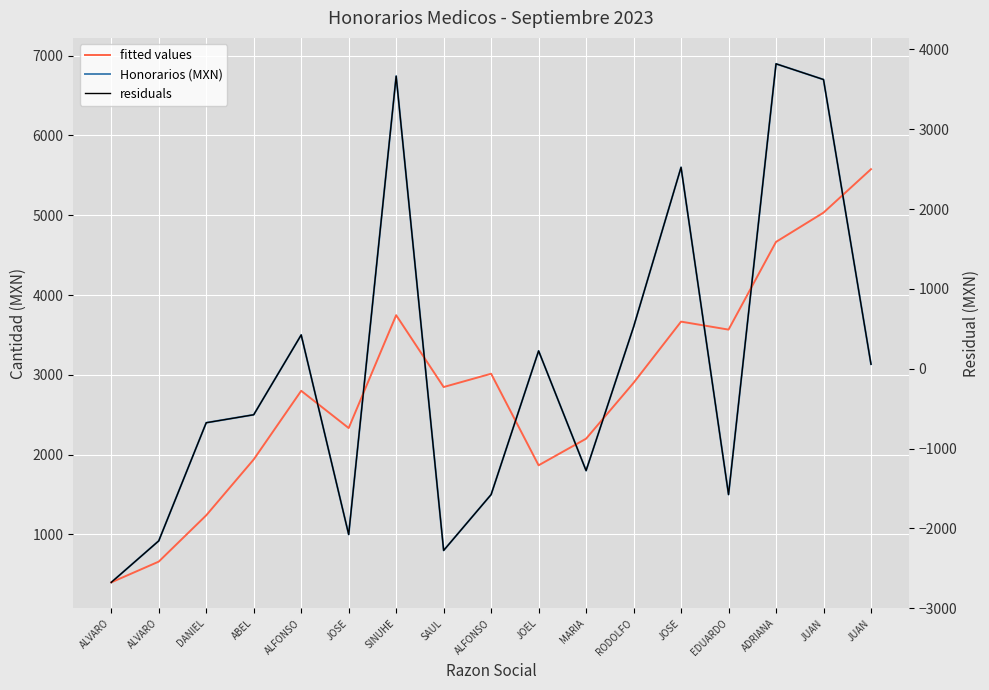

Rank the series by their maximum value, from highest to lowest.

Honorarios (MXN), fitted values, residuals